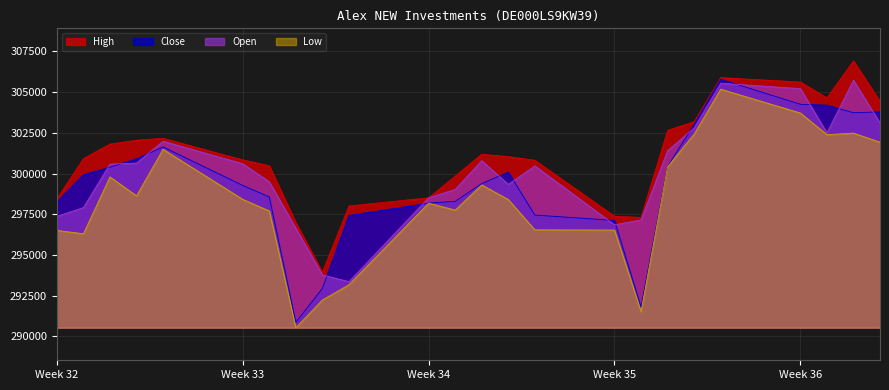

At which category is the sum across all series the highest?

05.09.2025